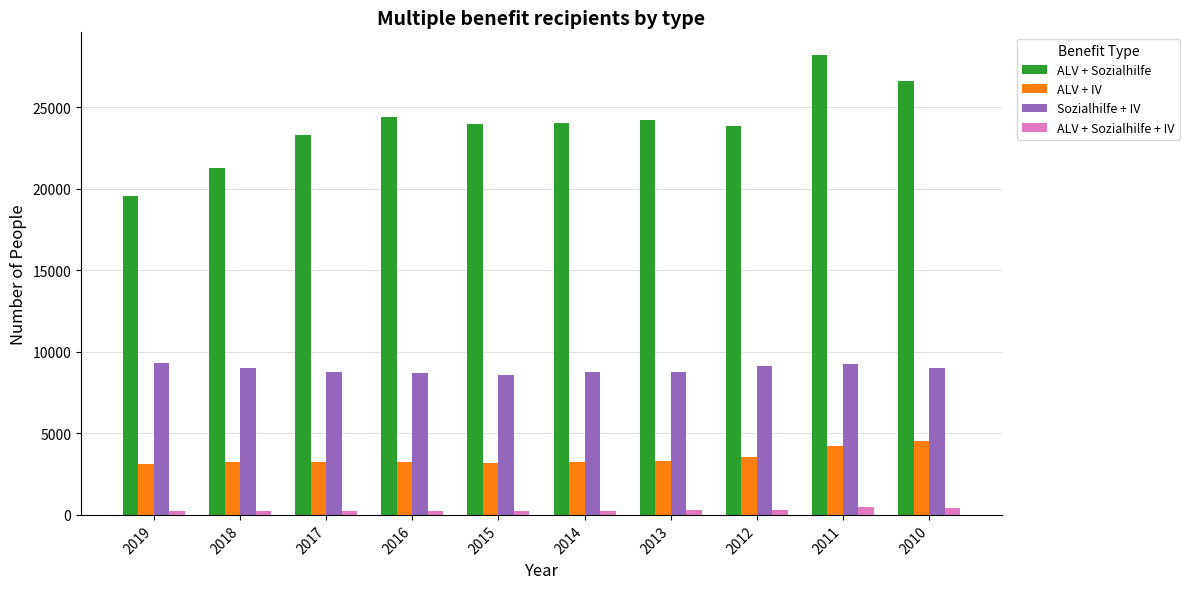

The value of ALV + Sozialhilfe + IV at 2018 is 261. True or false?

True